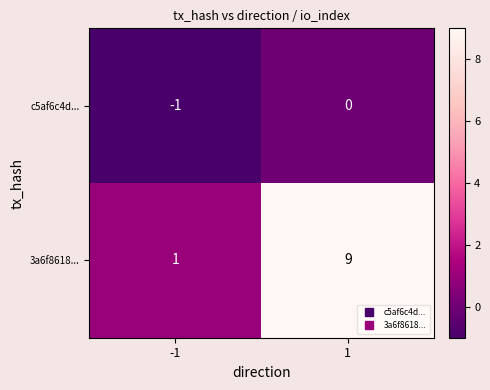

At which category is the sum across all series the highest?

1